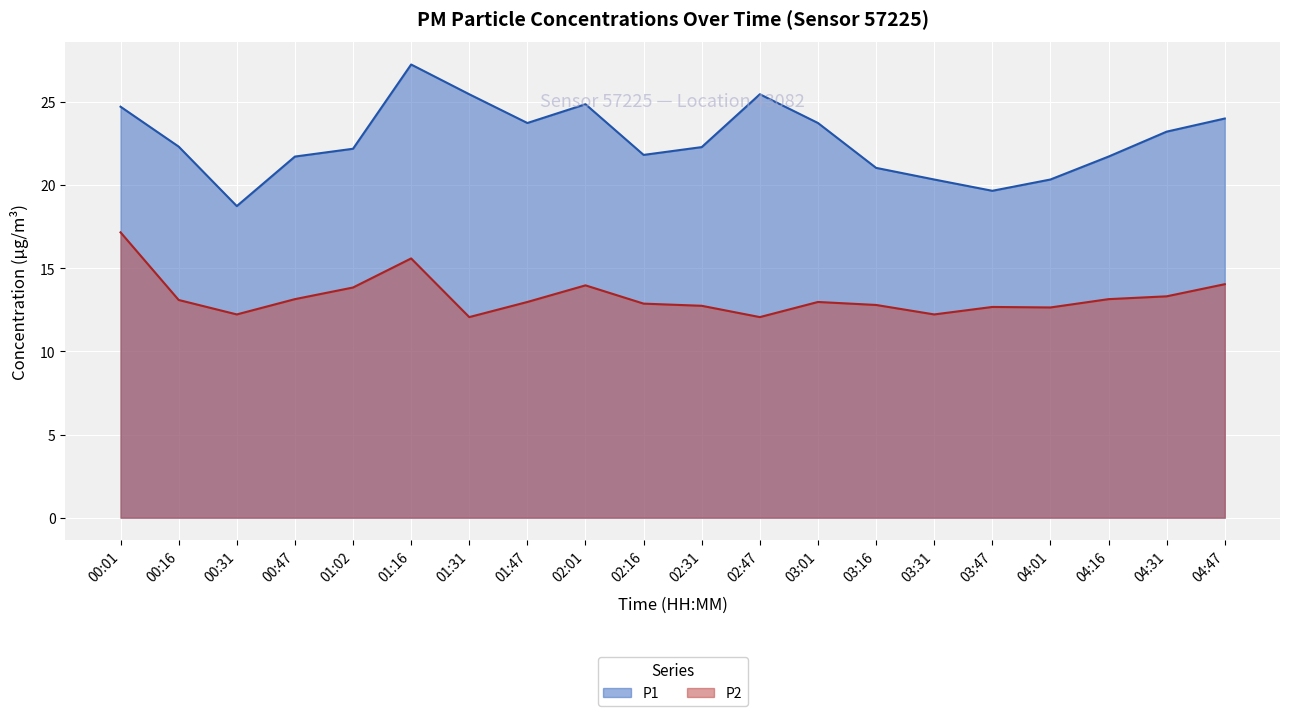

What is the smallest value displayed?

12.1